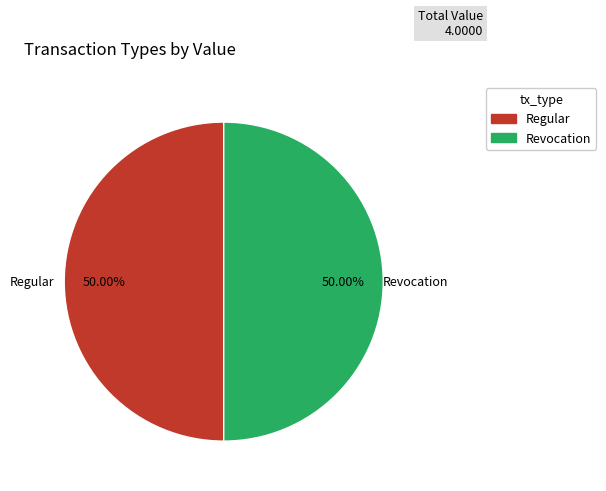

What portion of the pie excludes Revocation?

50.0%